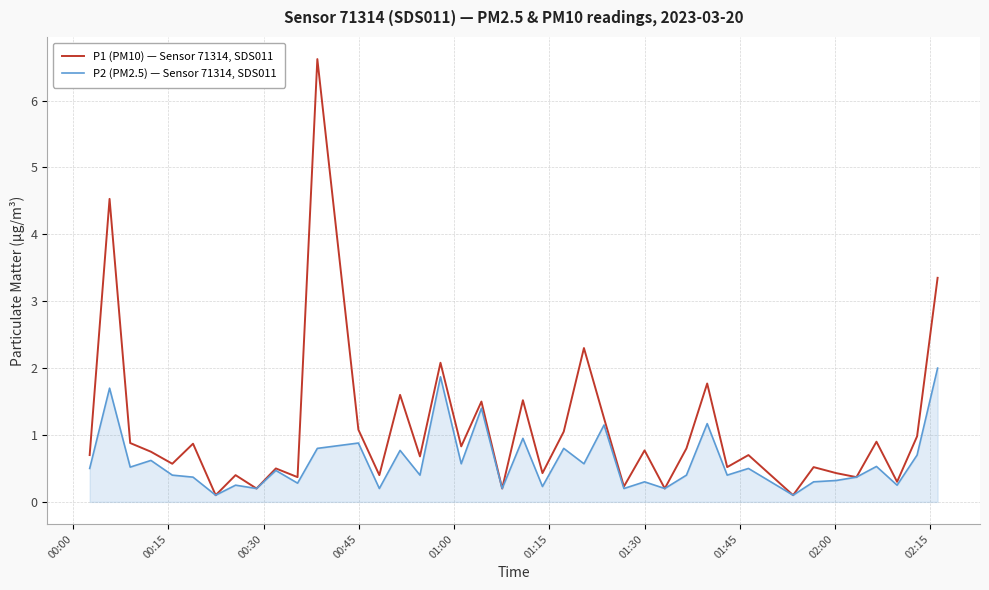

List the series in order of their peak value, lowest first.

P2 (PM2.5) — Sensor 71314, SDS011, P1 (PM10) — Sensor 71314, SDS011